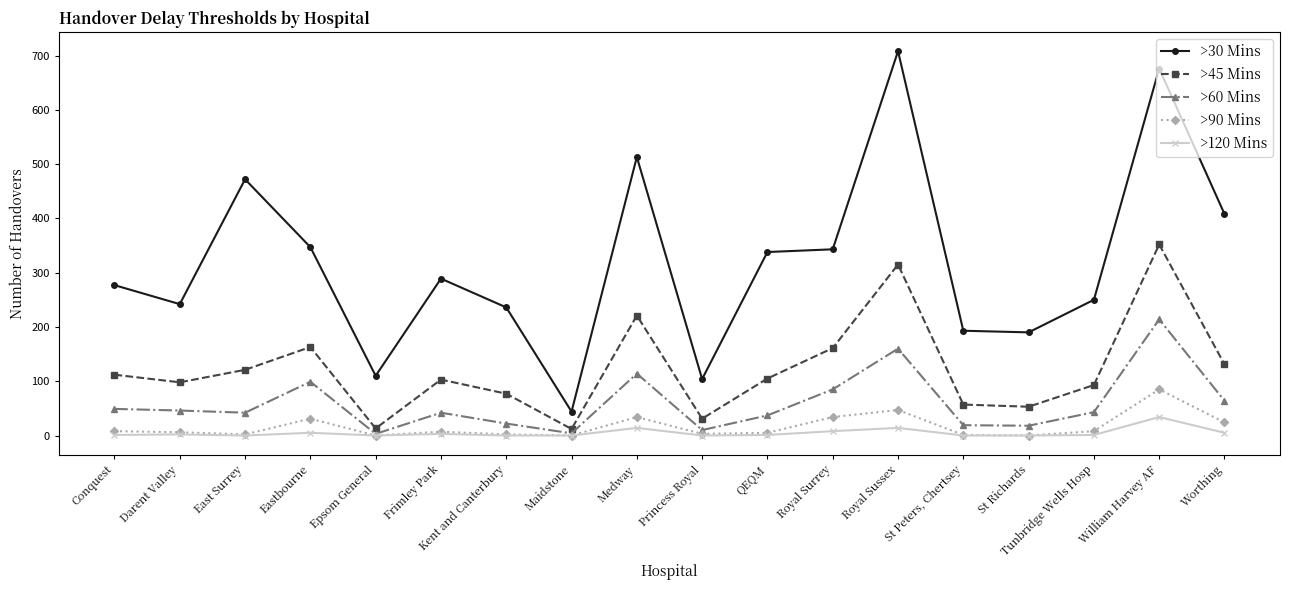

True or false: >45 Mins and >30 Mins intersect in this chart.

False